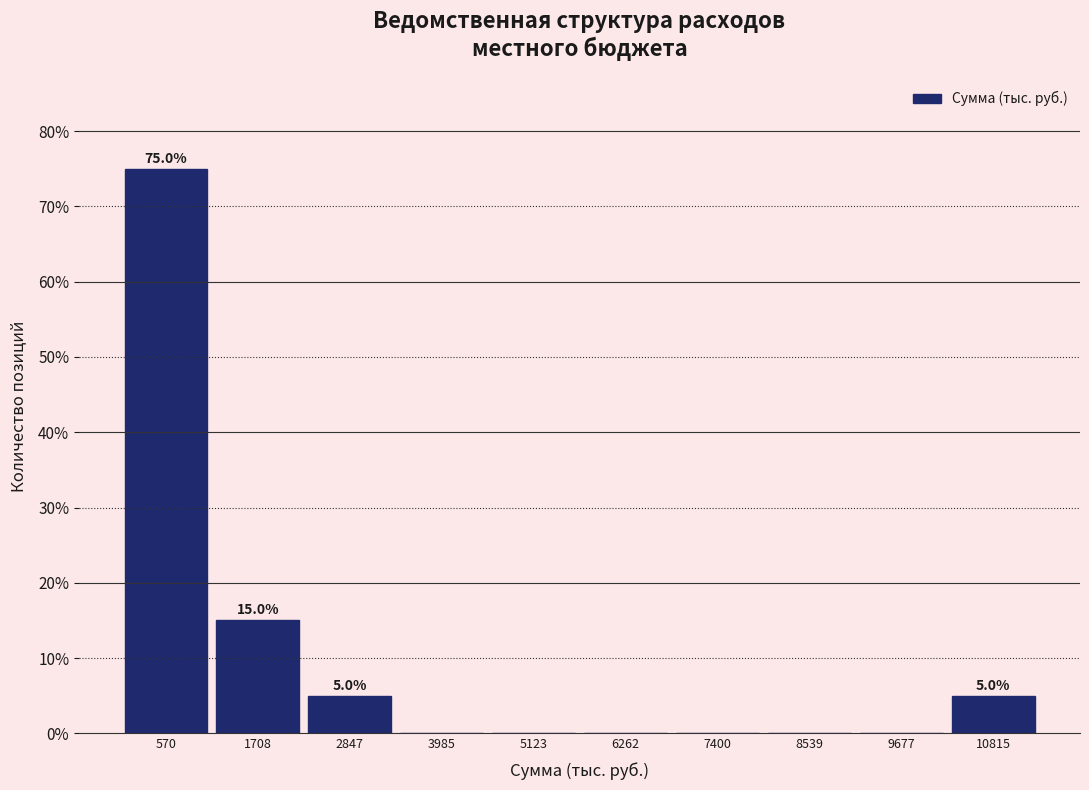

Which range on the x-axis has the tallest bar?

0 to 1200